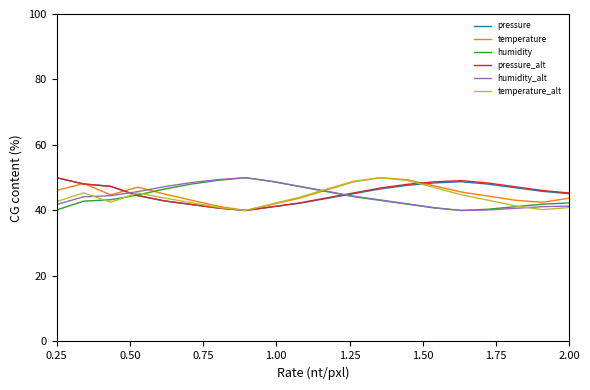

What is the sum of all pressure values?

905.0